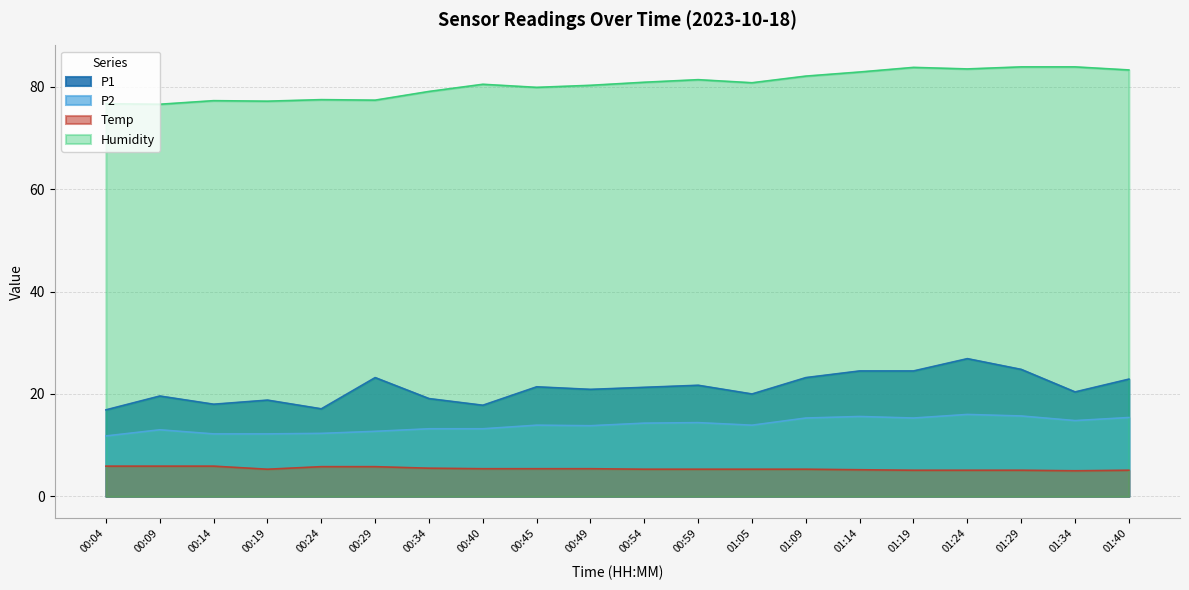

Which has a higher value, 00:04 or 01:40?

01:40